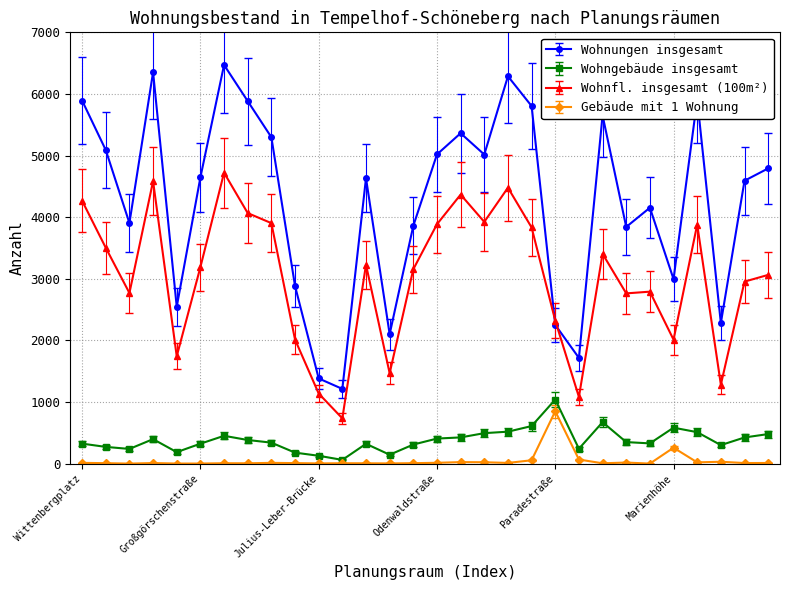

How many data points does each series have?

30